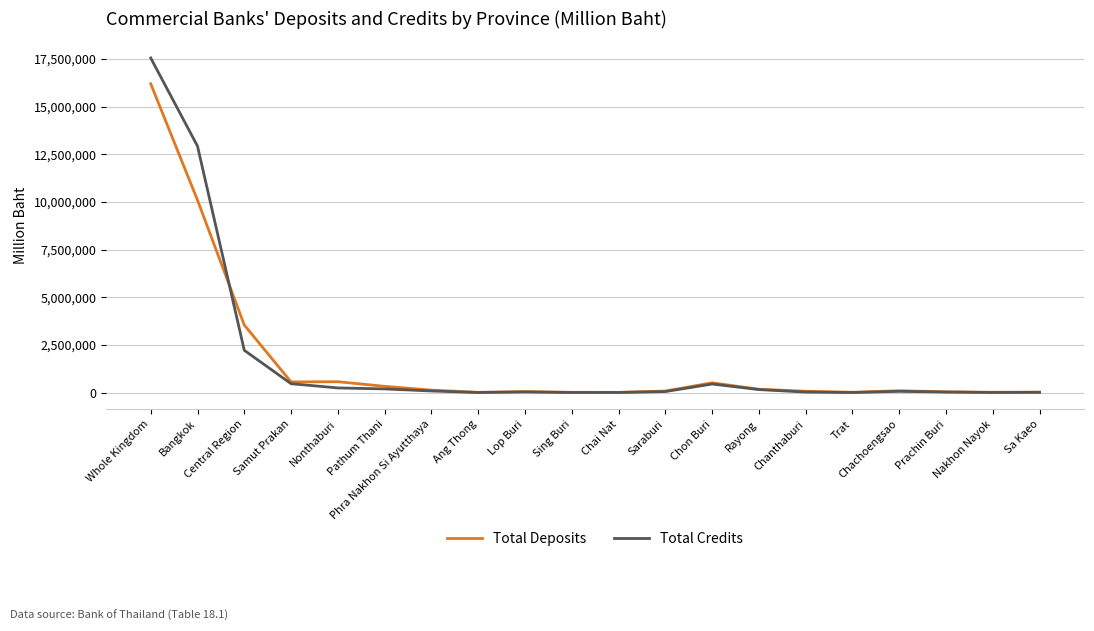

At which category is the sum across all series the highest?

Whole Kingdom